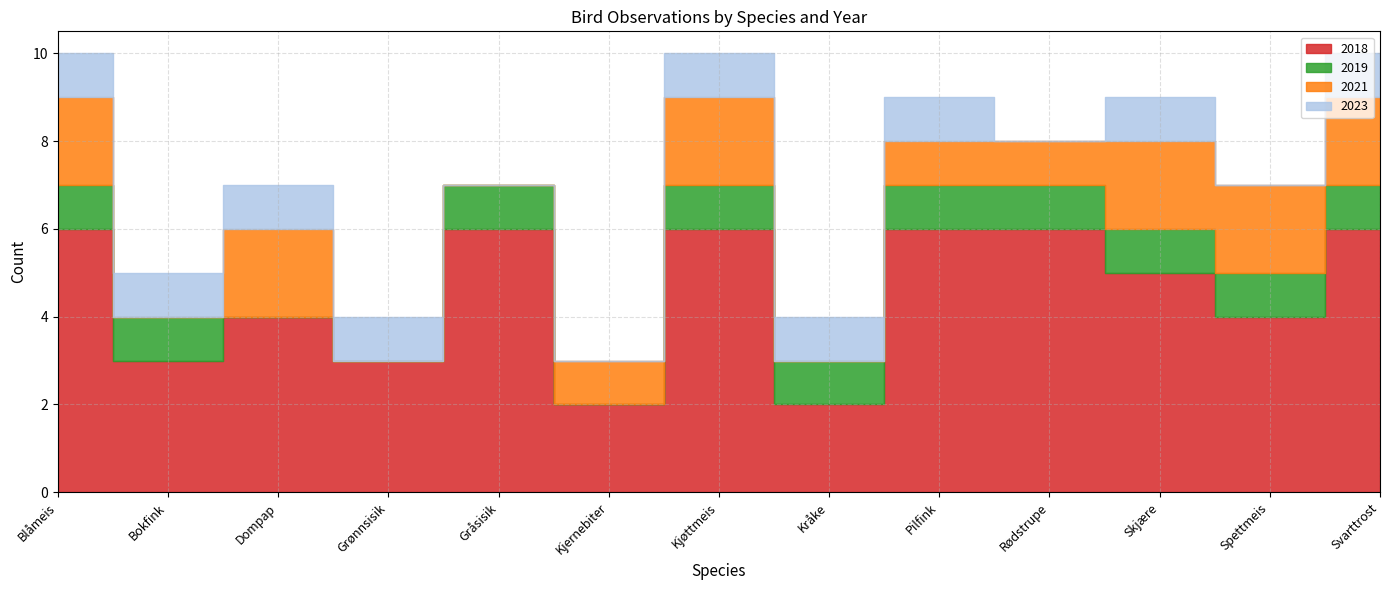

Rank the series by their maximum value, from lowest to highest.

2019, 2023, 2021, 2018